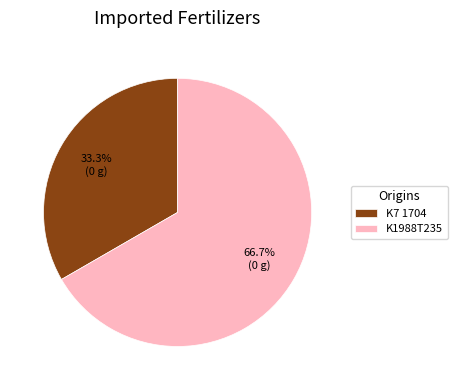

Which slice is the smallest?

K7 1704